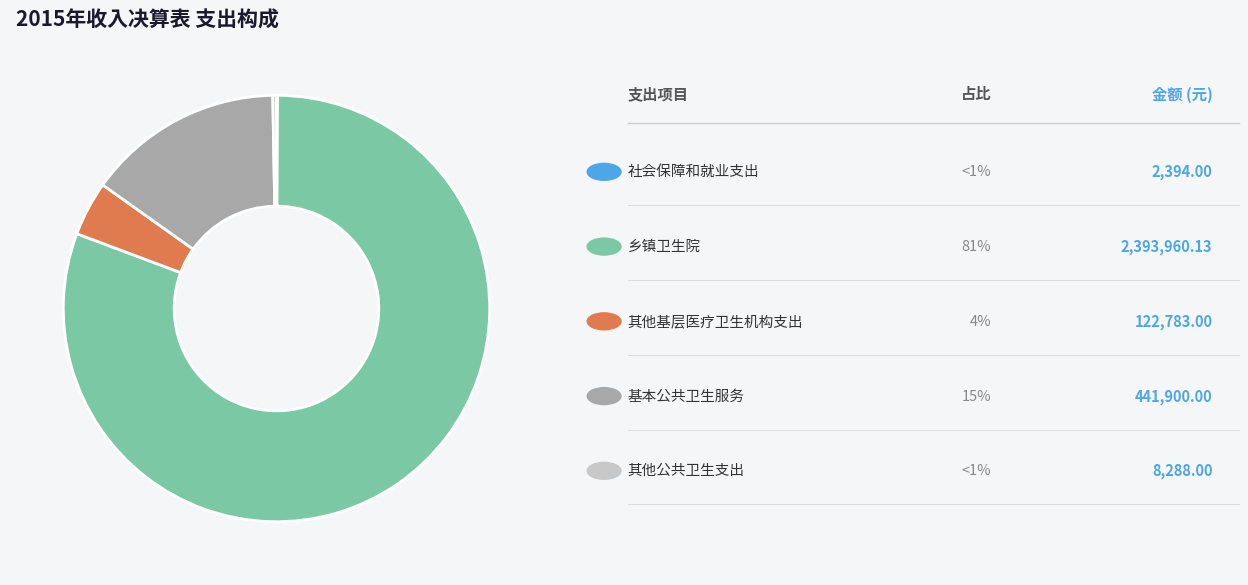

Is there a majority slice in this chart?

Yes